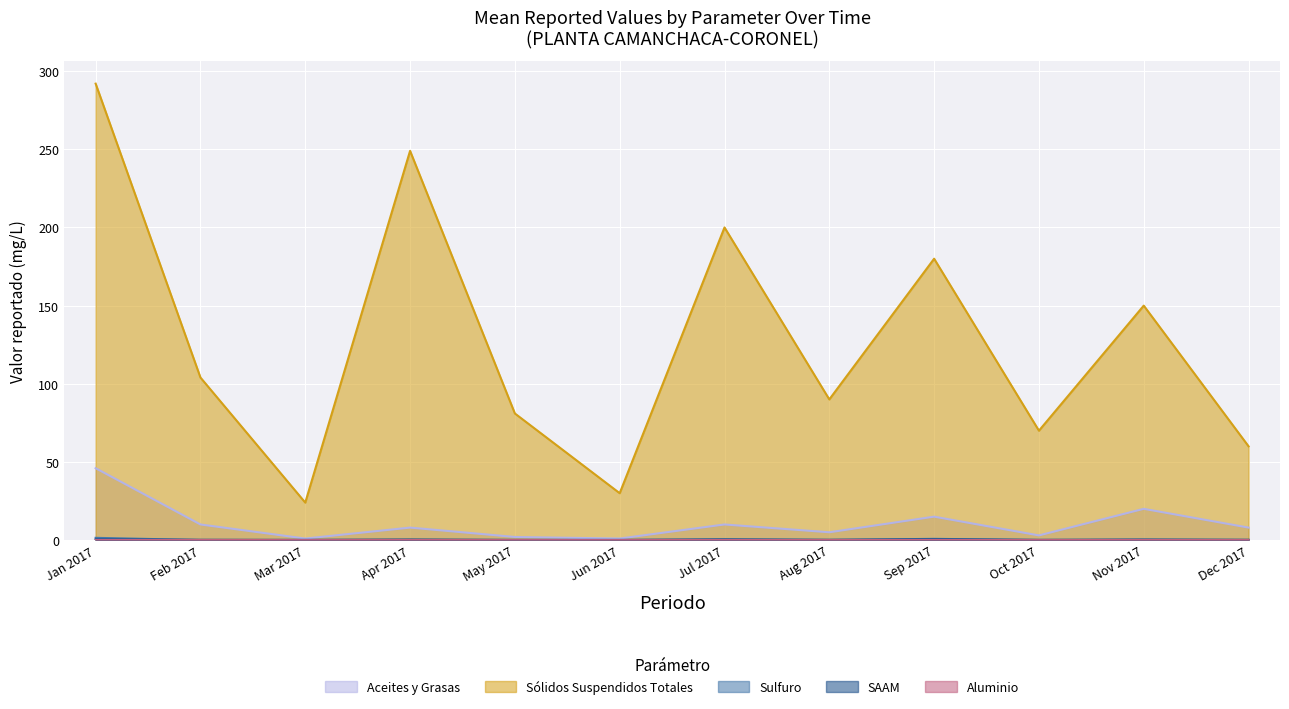

How many interior local peaks does the Aluminio series have?

4